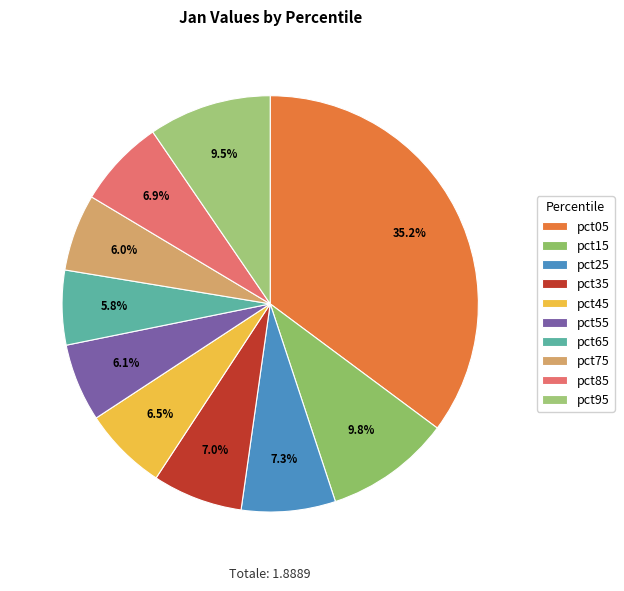

To the nearest percent, what is the difference between the pct75 and pct35 slice percentages?

1%